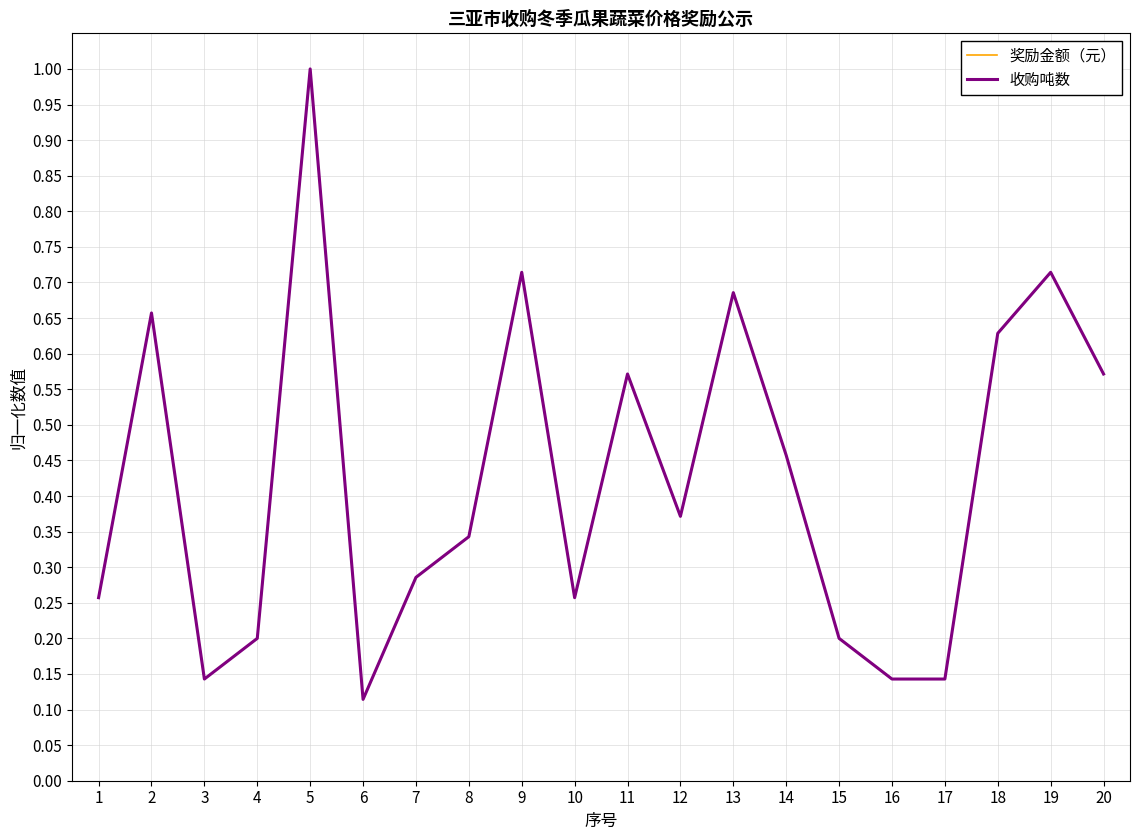

Where is the first local minimum for 收购吨数?

3